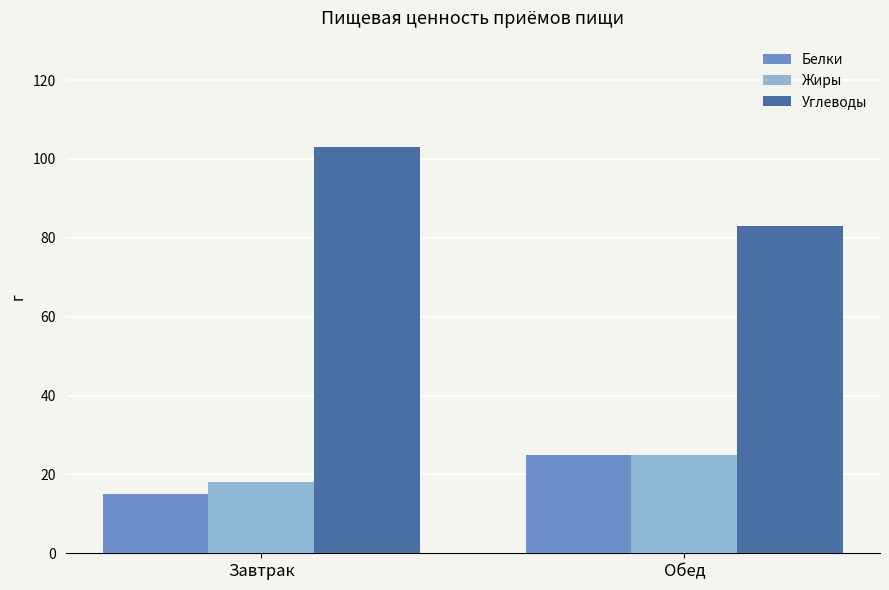

True or false: Жиры has a value of 34 at Обед.

False